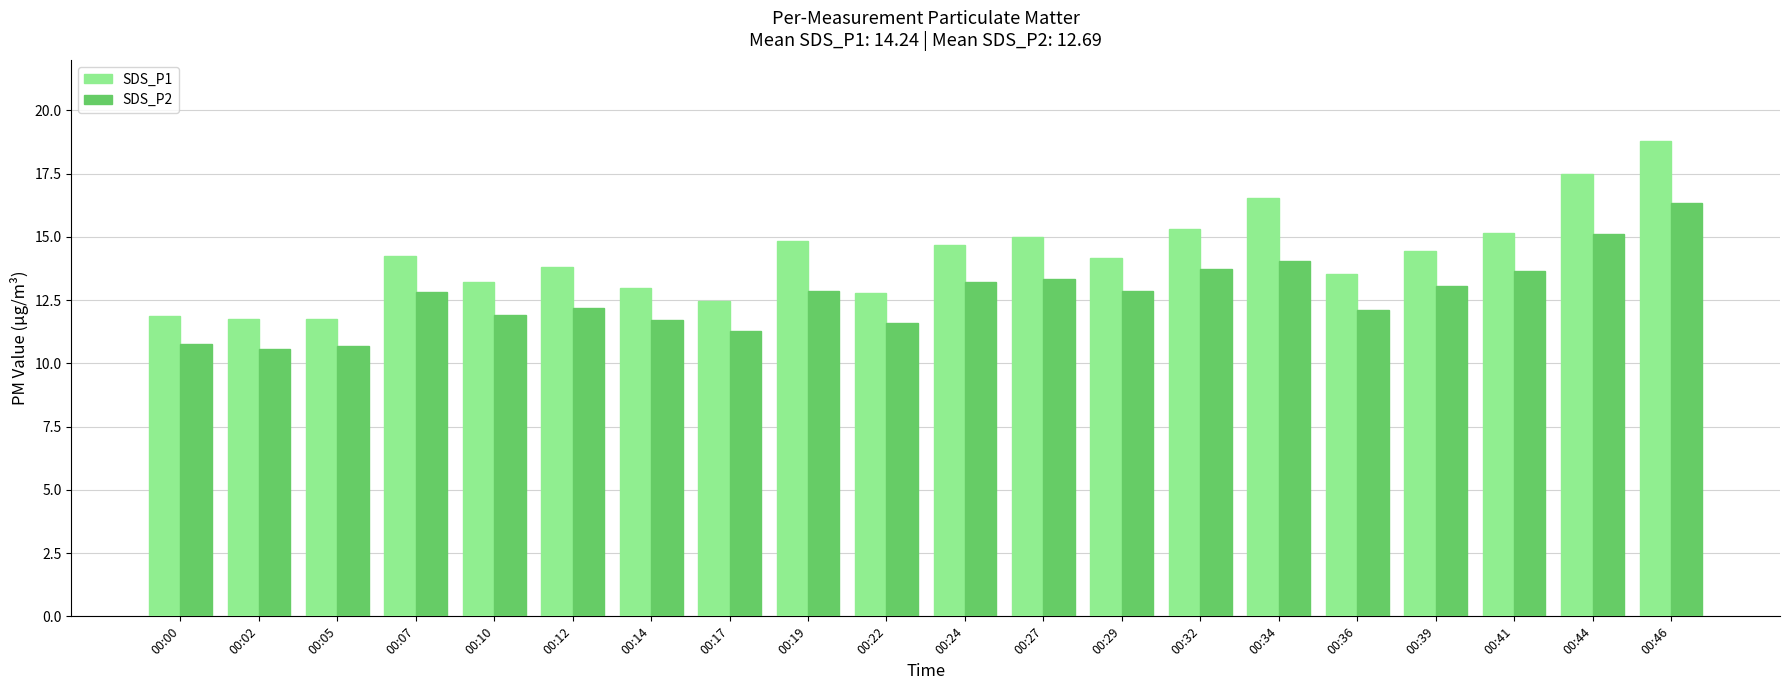

True or false: SDS_P1 has a value of 16.6 at 00:00.

False